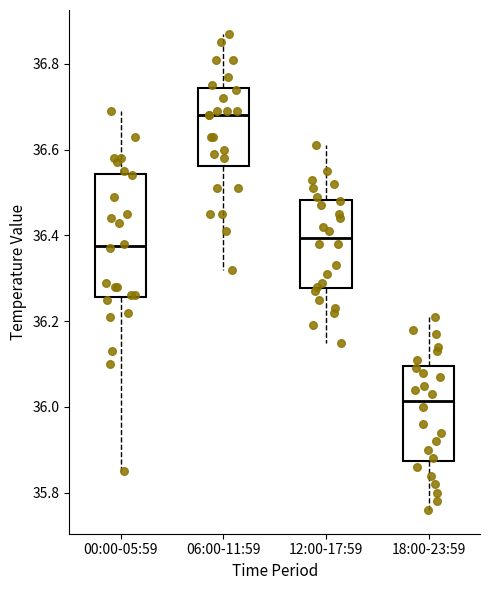

Reading left to right, read every box against the y-axis: the position of its median line, the range the box covers, and the ends of its whiskers. The values are not printed on the chart, so give them approximately, as read against the axis.

00:00-05:59: median 36.38, box 36.26 to 36.54, whiskers 35.86 to 36.70
06:00-11:59: median 36.68, box 36.56 to 36.74, whiskers 36.32 to 36.88
12:00-17:59: median 36.40, box 36.28 to 36.48, whiskers 36.16 to 36.62
18:00-23:59: median 36.02, box 35.88 to 36.10, whiskers 35.76 to 36.22